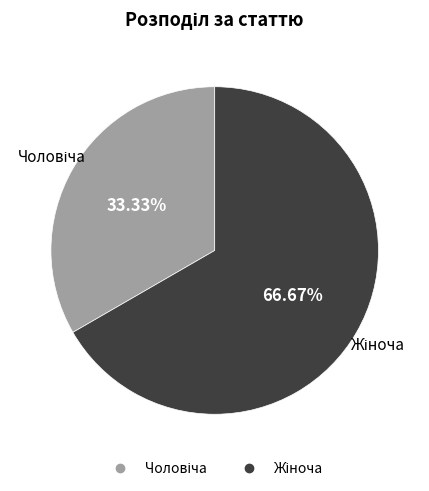

Does any single category account for the majority?

Yes